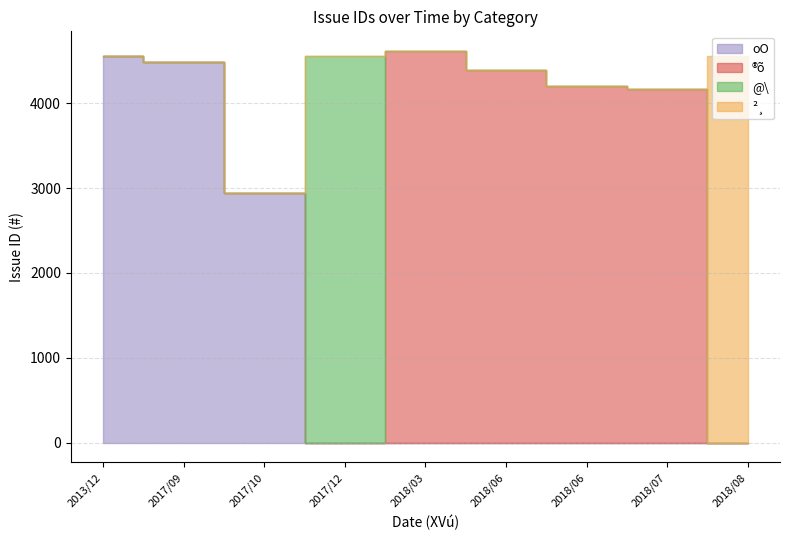

Where is ®õ nearest to the value 2307?

2018/07/10